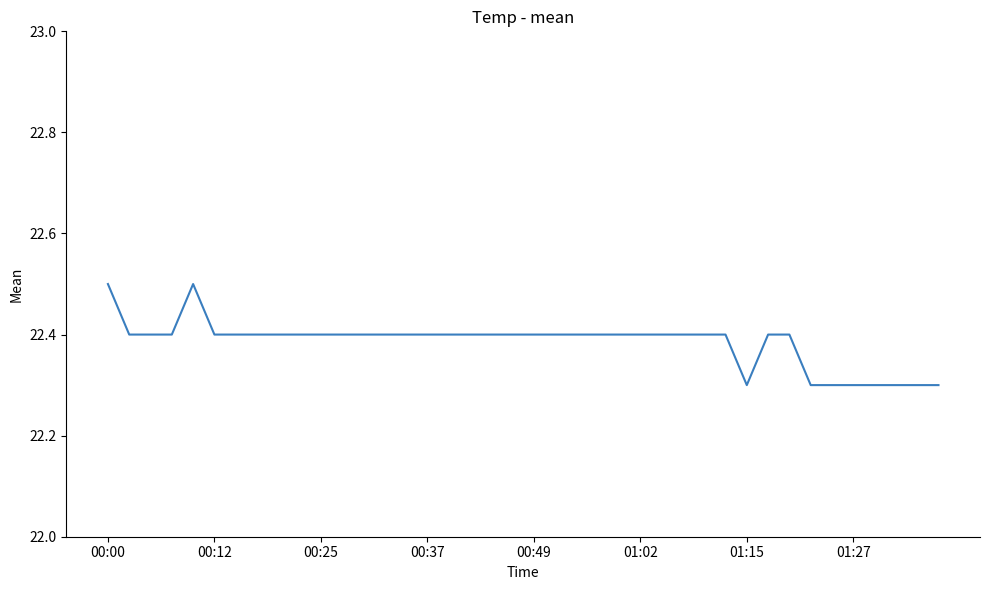

What is the greatest value displayed?

22.5